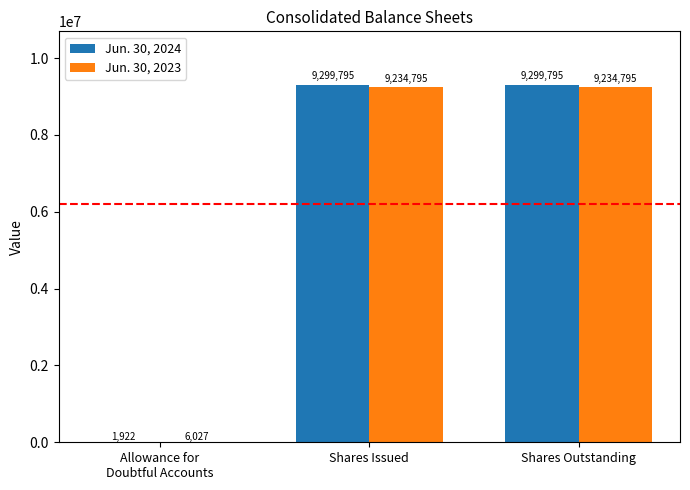

Between Allowance for
Doubtful Accounts and Shares Outstanding, which series saw the biggest shift?

Jun. 30, 2024